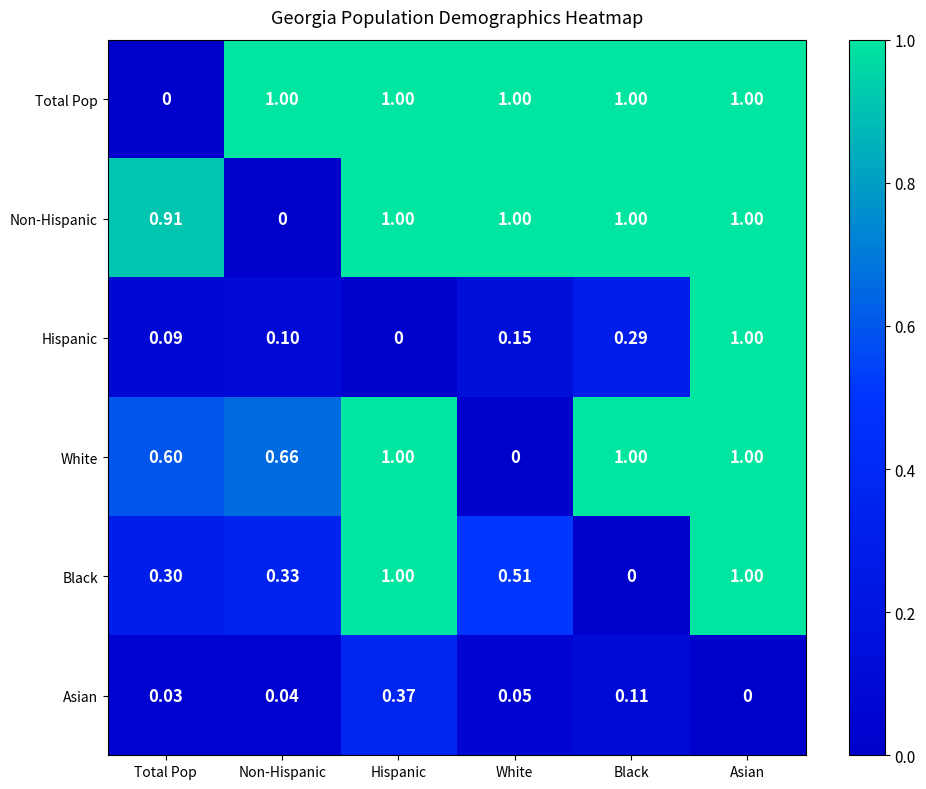

Which series changed the most between Black and Asian?

Black